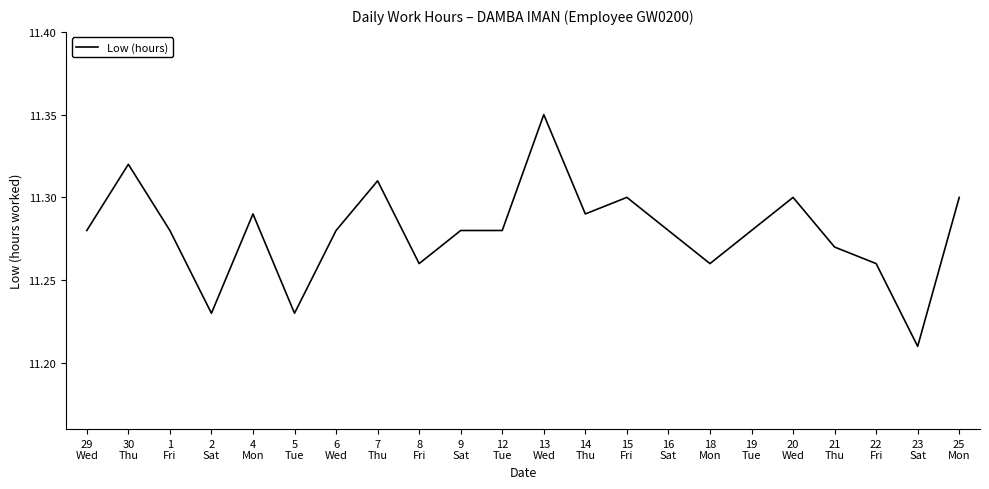

Where is the first local minimum?

2
Sat